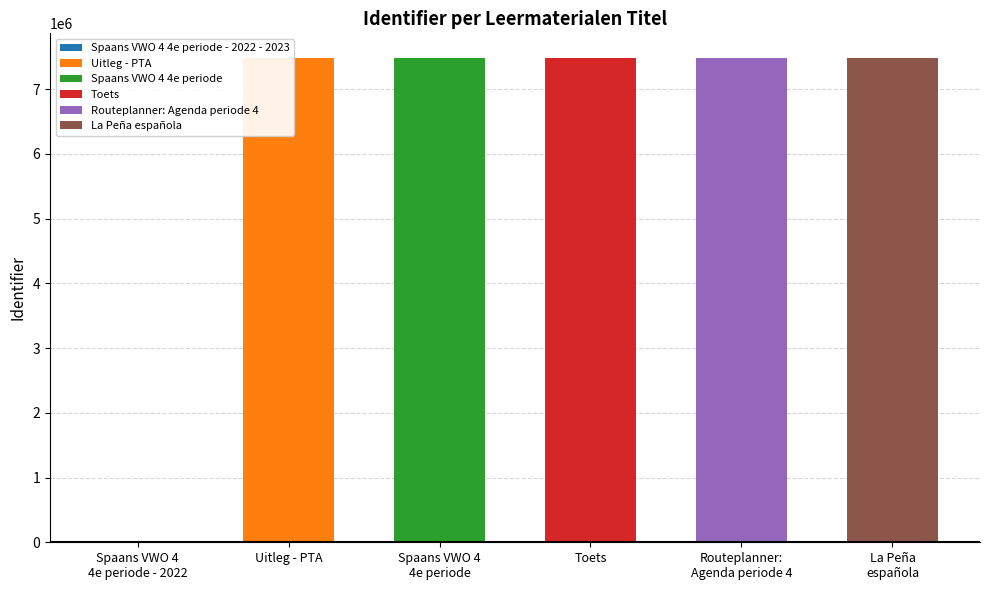

What is the value of the 3rd bar from the left?

7485709